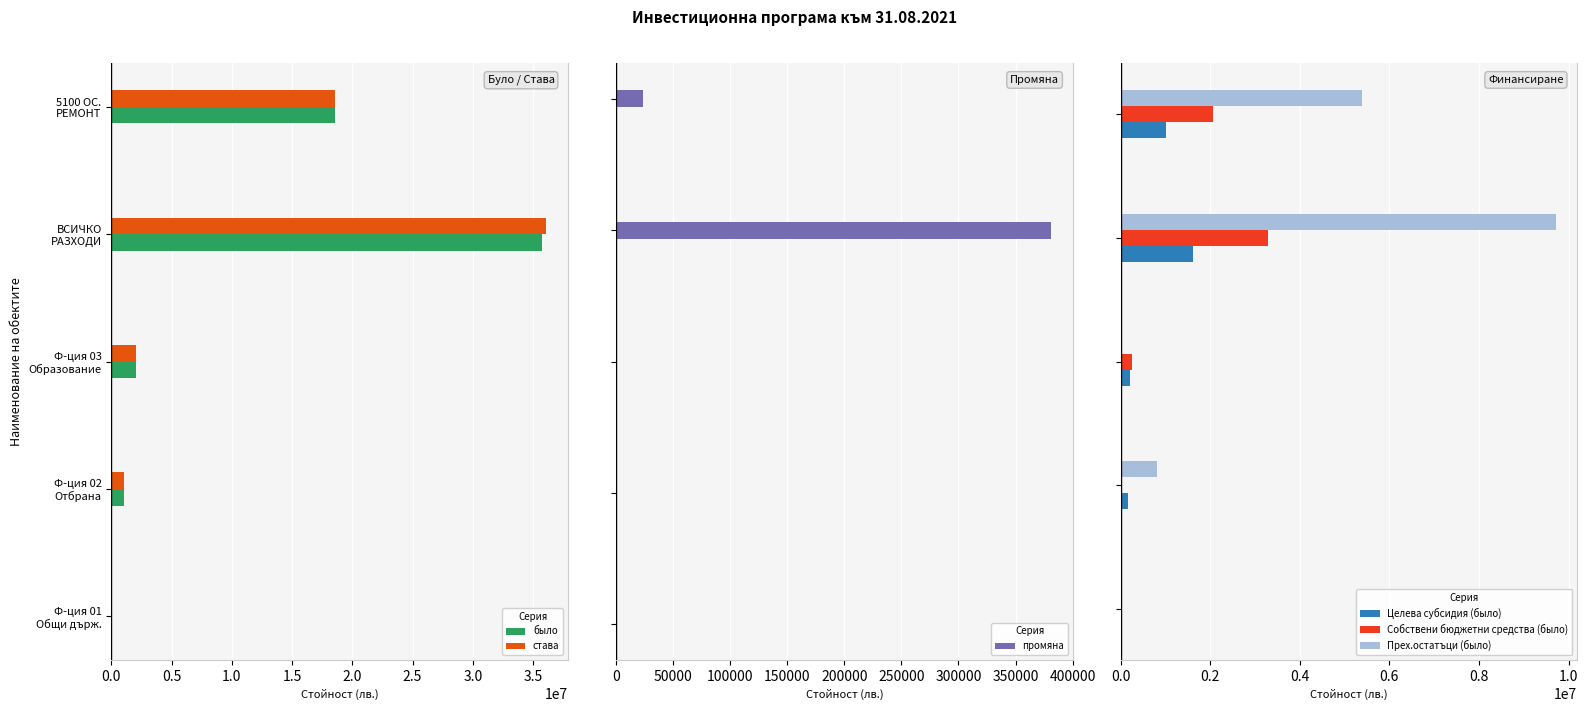

What is the sum of all става values?

57818531